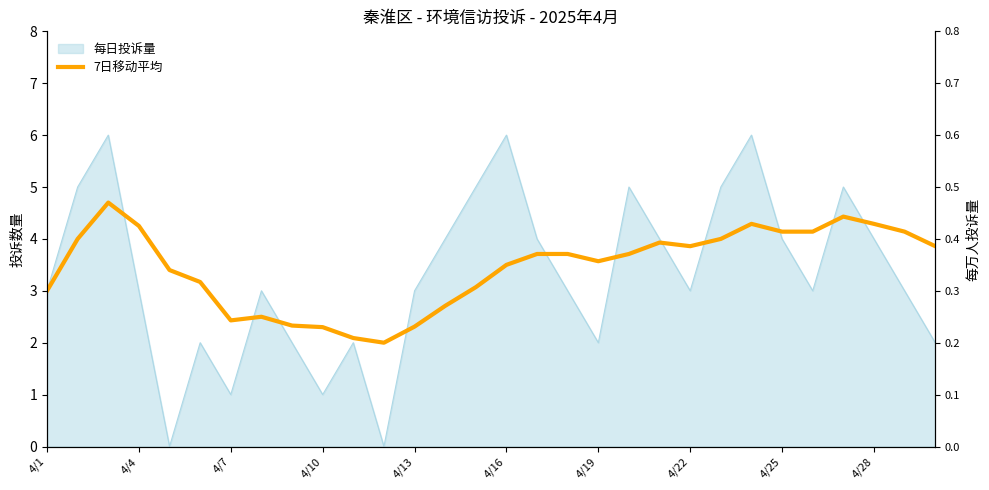

Is it true that the value at 23 is 5.8?

False